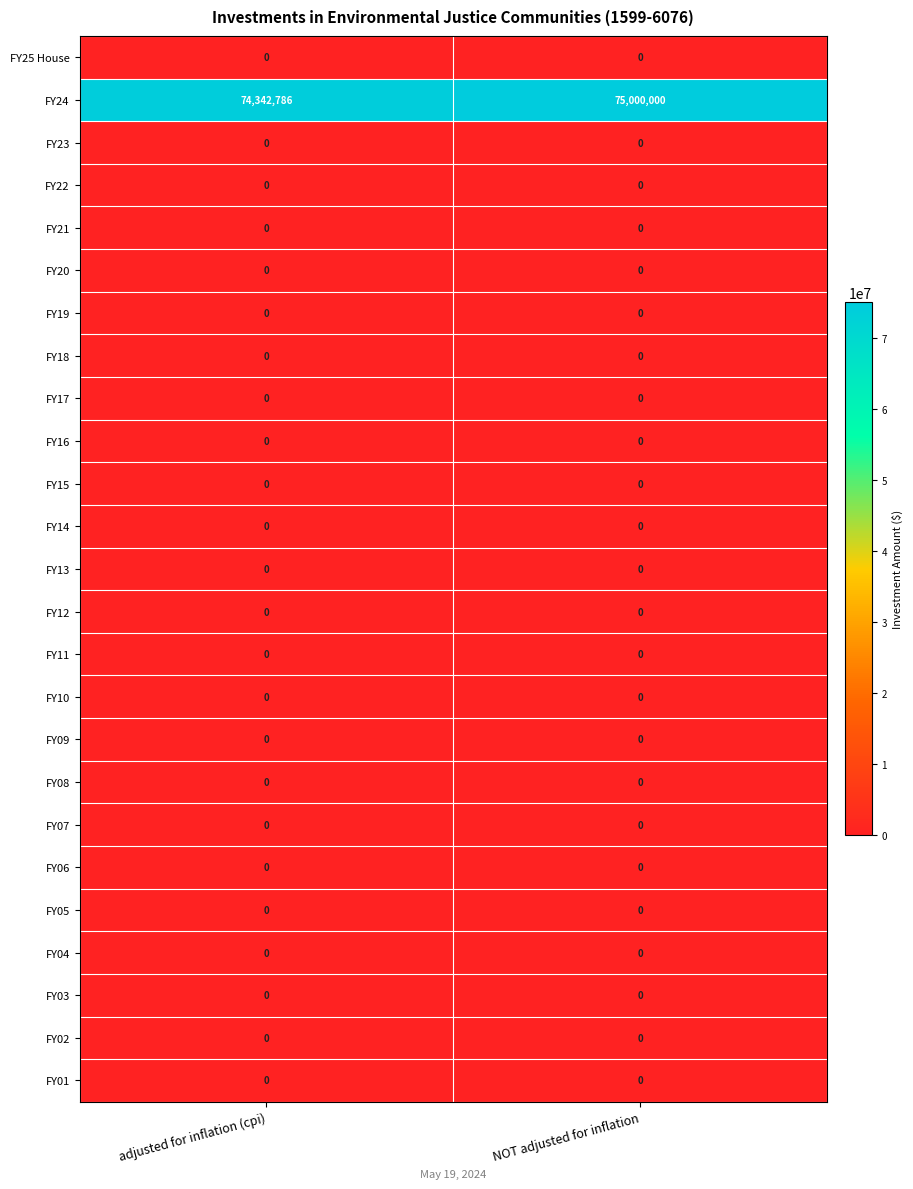

At which category is the sum across all series the highest?

NOT adjusted for inflation